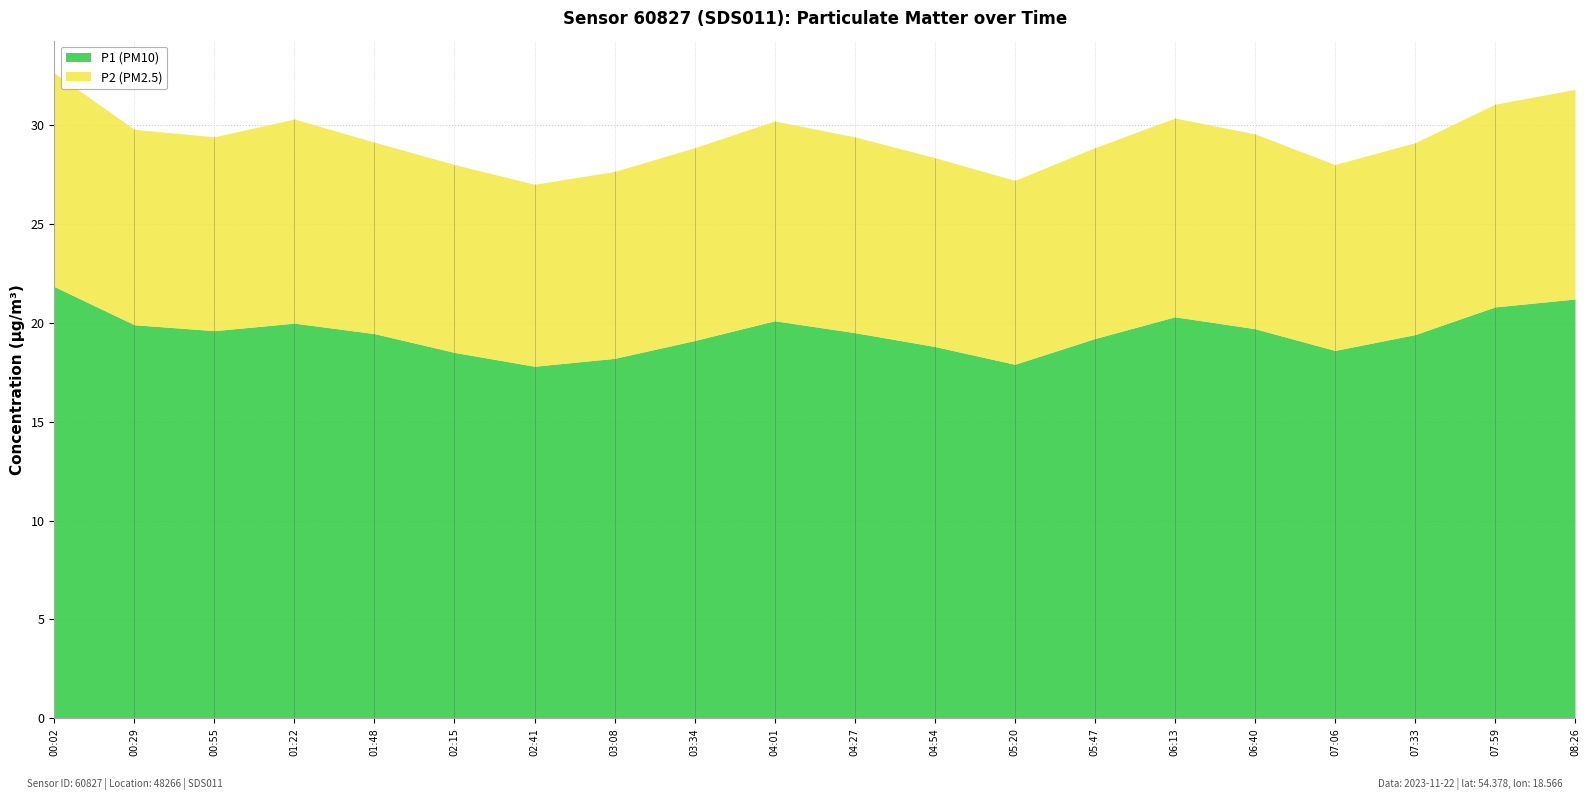

Reading left to right, what are all the values shown in this chart?

P1 (PM10): 00:02=21.8	00:29=19.9	00:55=19.6	01:22=20.0	01:48=19.4	02:15=18.5	02:41=17.8	03:08=18.2	03:34=19.1	04:01=20.1	04:27=19.5	04:54=18.8	05:20=17.9	05:47=19.2	06:13=20.3	06:40=19.7	07:06=18.6	07:33=19.4	07:59=20.8	08:26=21.2
P2 (PM2.5): 00:02=10.8	00:29=9.9	00:55=9.8	01:22=10.3	01:48=9.7	02:15=9.5	02:41=9.2	03:08=9.4	03:34=9.8	04:01=10.1	04:27=9.9	04:54=9.6	05:20=9.3	05:47=9.7	06:13=10.1	06:40=9.8	07:06=9.4	07:33=9.7	07:59=10.2	08:26=10.6